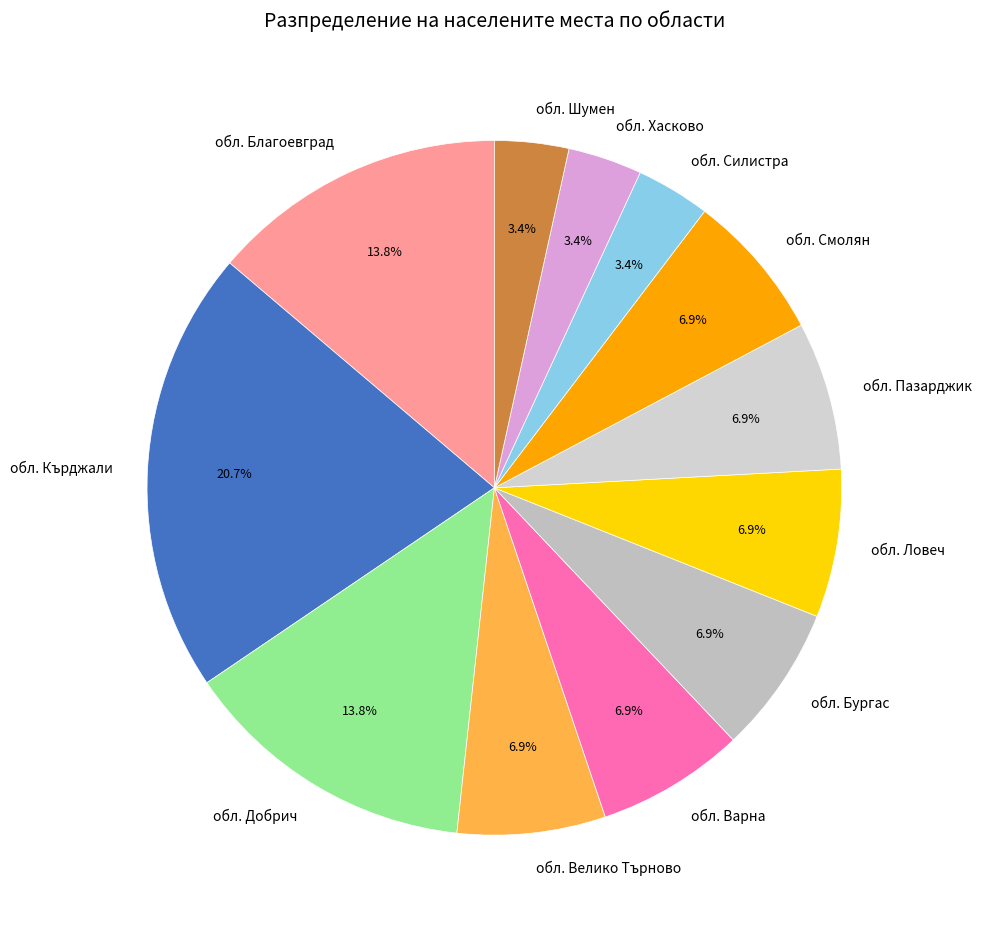

Between обл. Варна and обл. Кърджали, which is larger?

обл. Кърджали